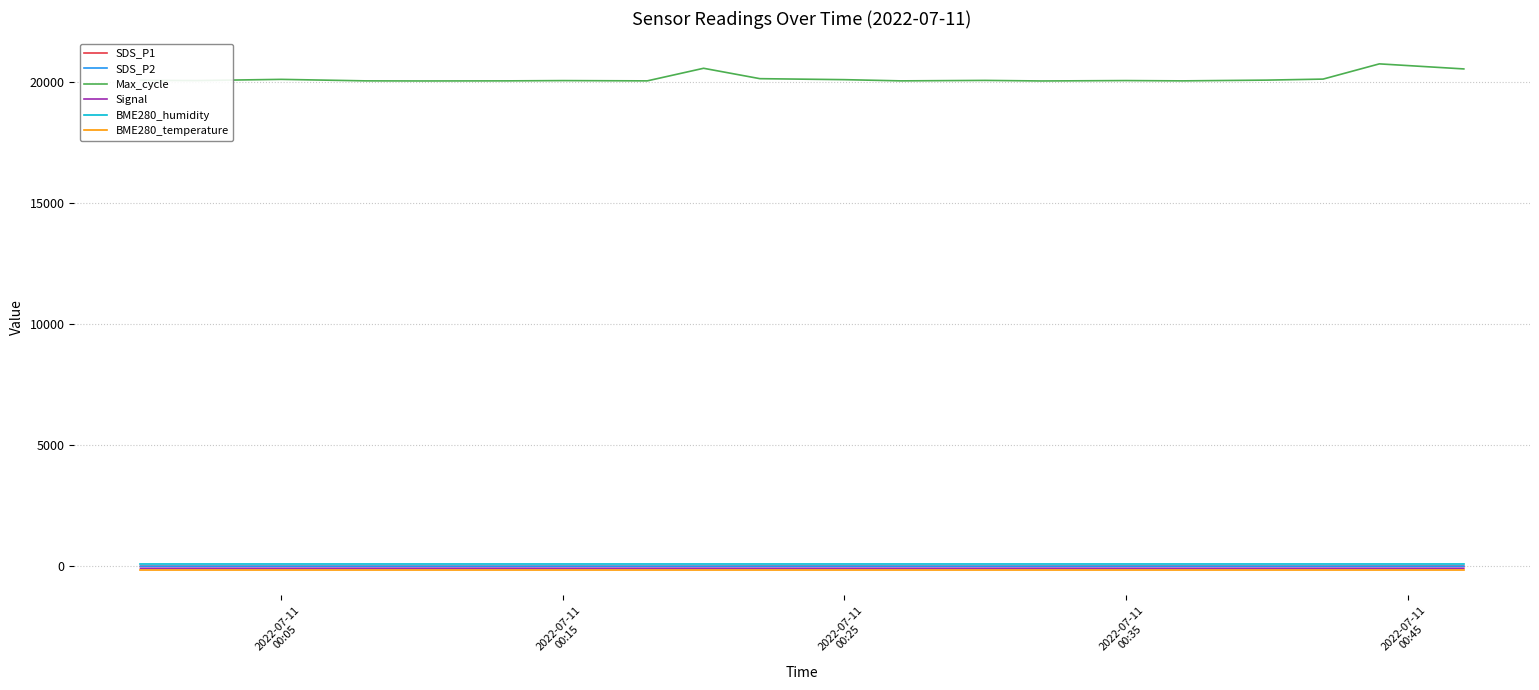

Which series has the largest total across all categories?

Max_cycle